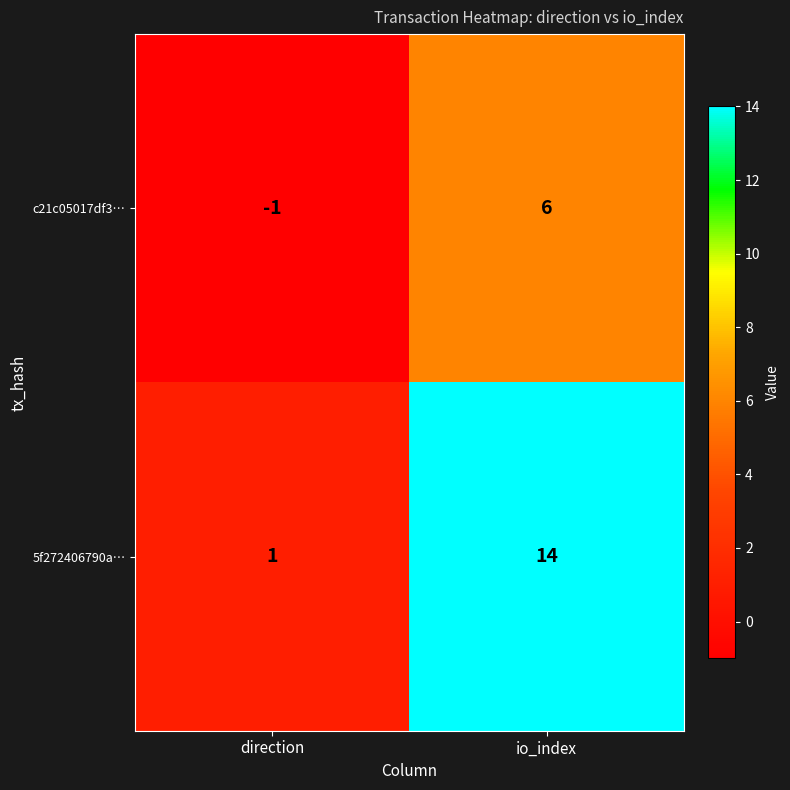

At which category does the chart reach its peak across all series?

io_index